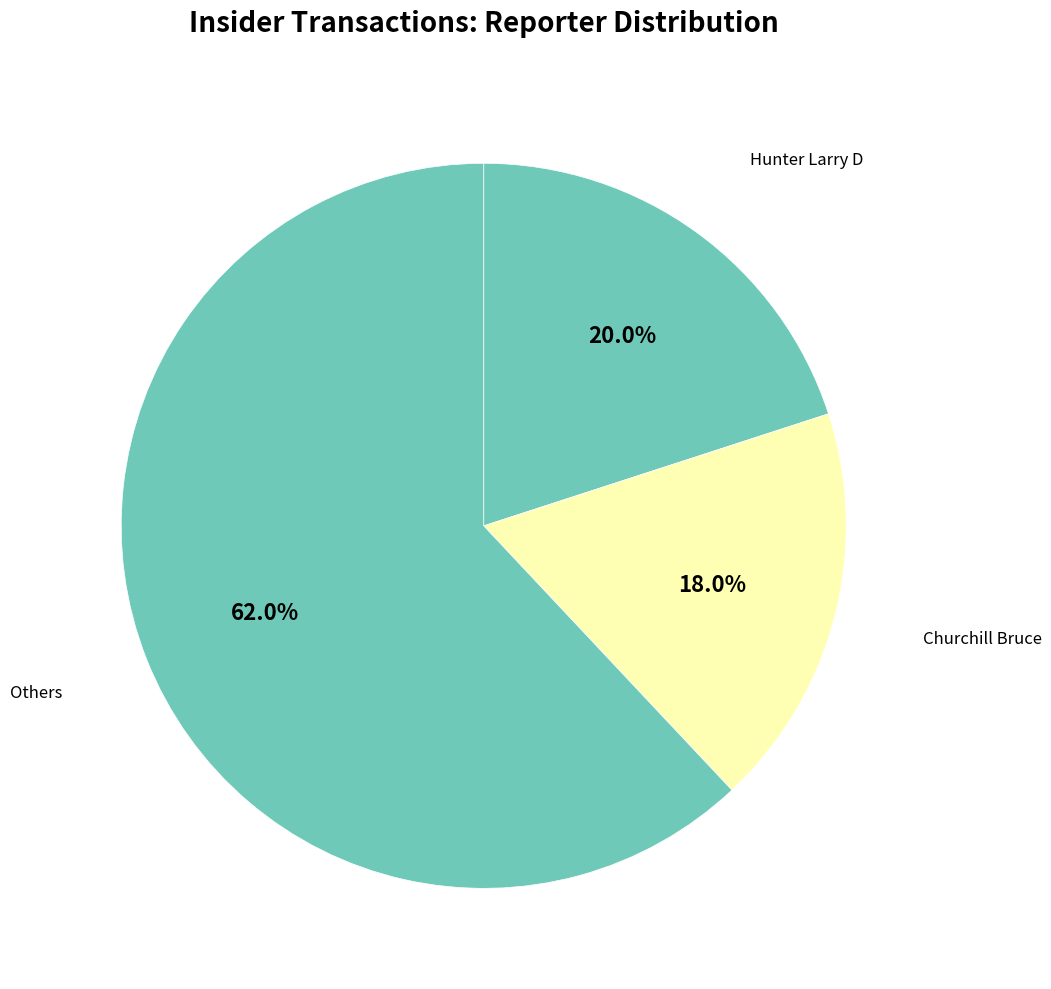

How many slices are in this pie chart?

3